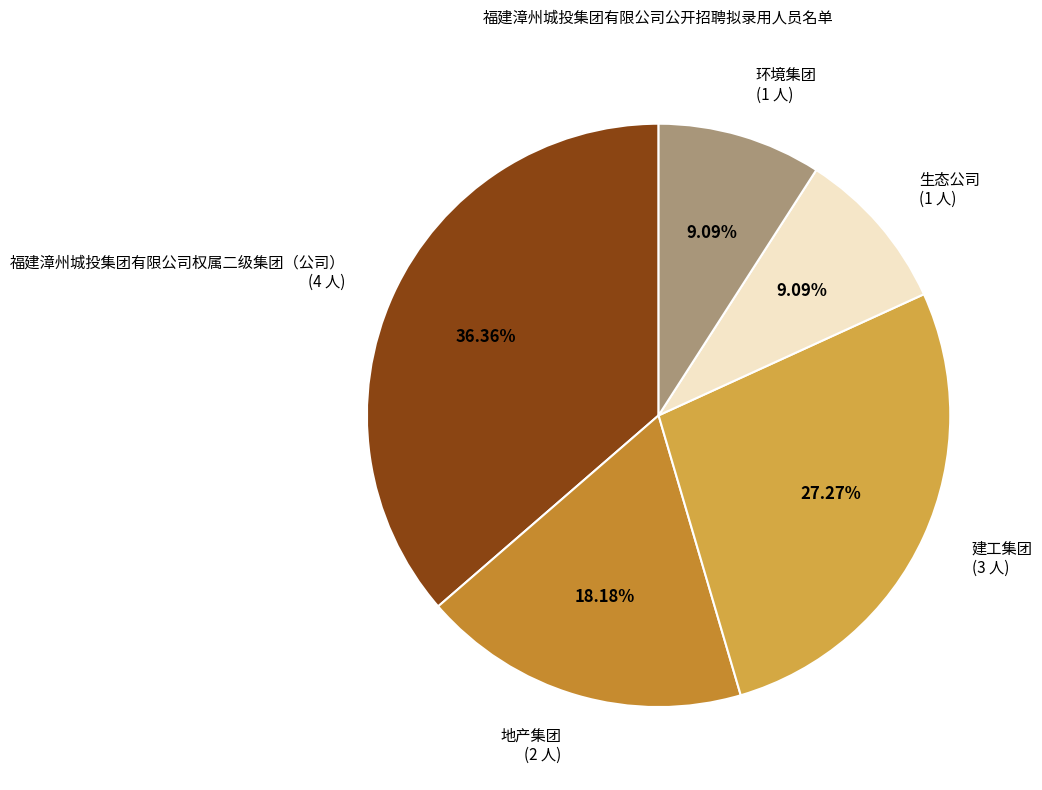

What is the ratio of the value at 建工集团 (3 人) to the value at 生态公司 (1 人)?

3.0